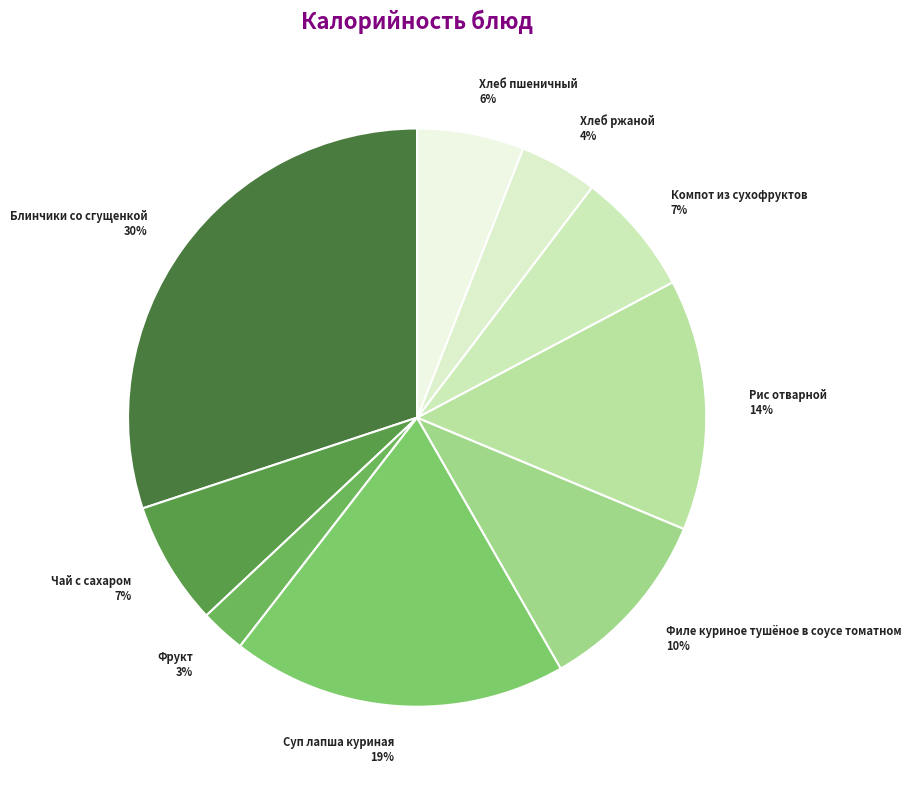

Is Чай с сахаром the majority of the pie?

No